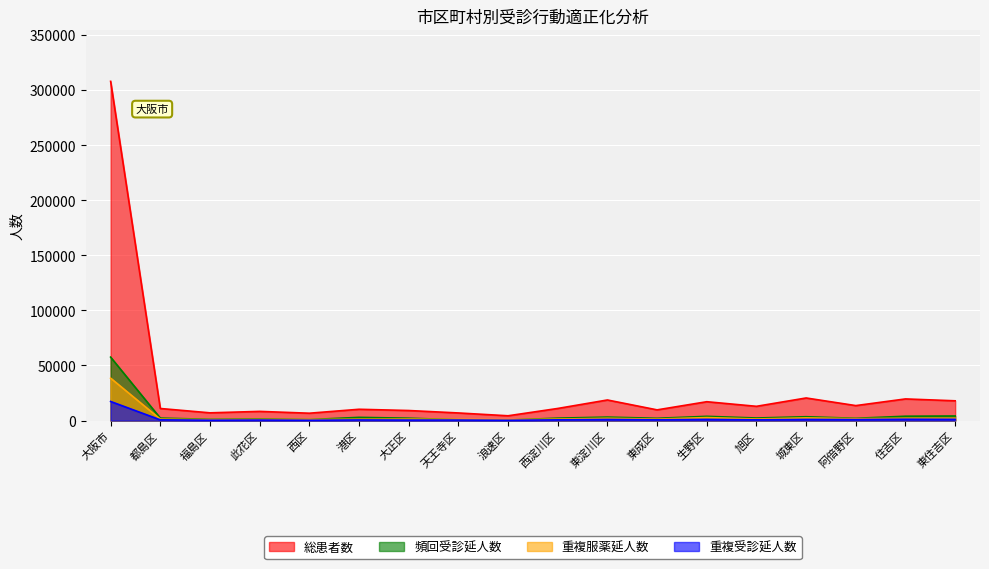

At which label does 重複受診延人数 first exceed 638?

大阪市